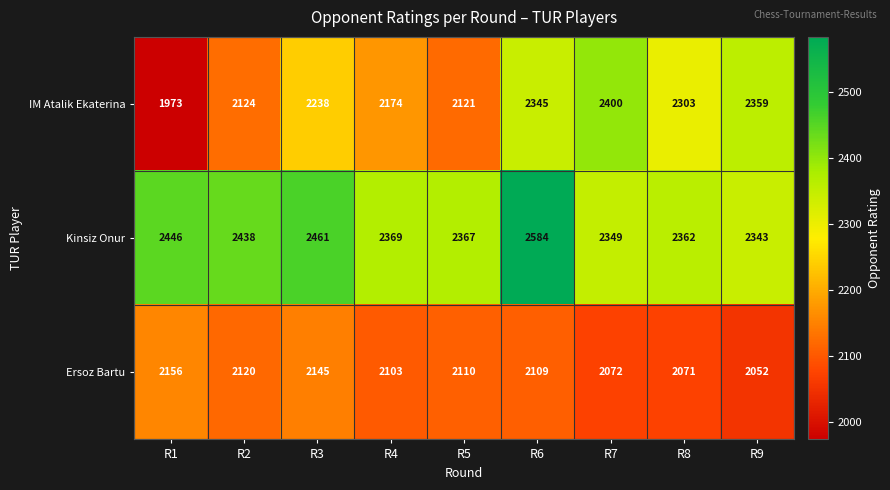

List the series in order of their overall mean, lowest first.

Ersoz Bartu, IM Atalik Ekaterina, Kinsiz Onur